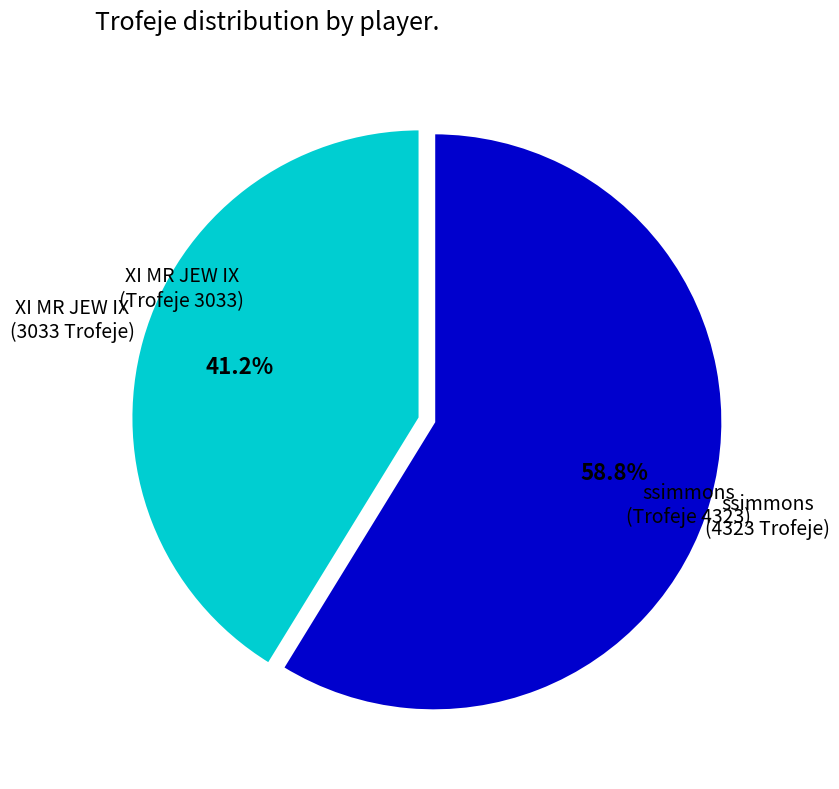

Approximately how many times larger is the value at XI MR JEW IX compared to ssimmons?

0.7